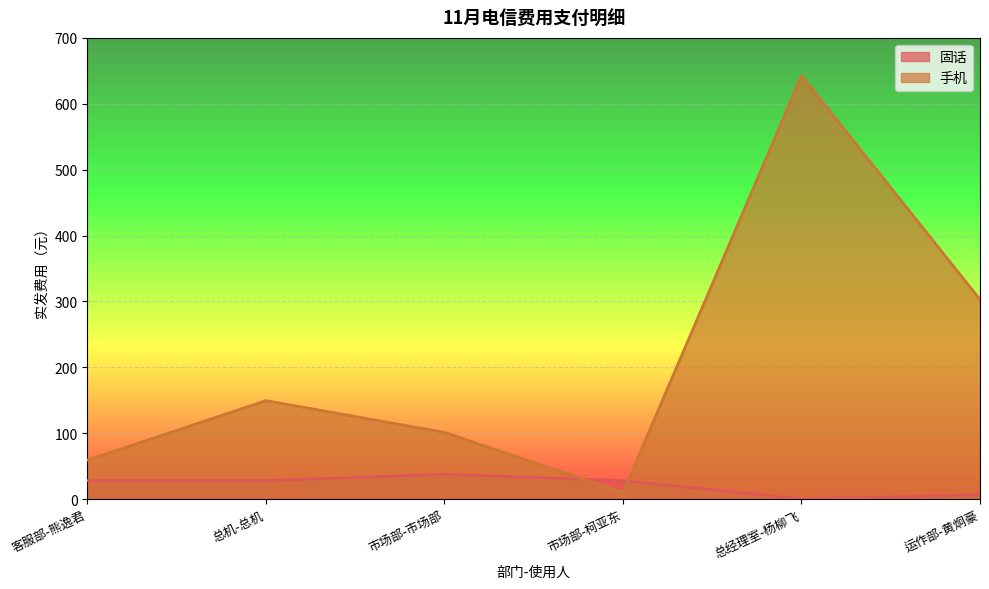

True or false: 手机 and 固话 cross at least once.

True